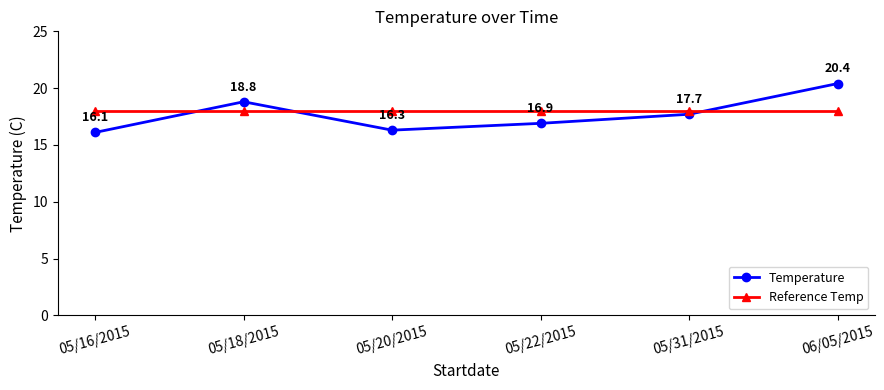

True or false: Reference Temp and Temperature intersect in this chart.

True